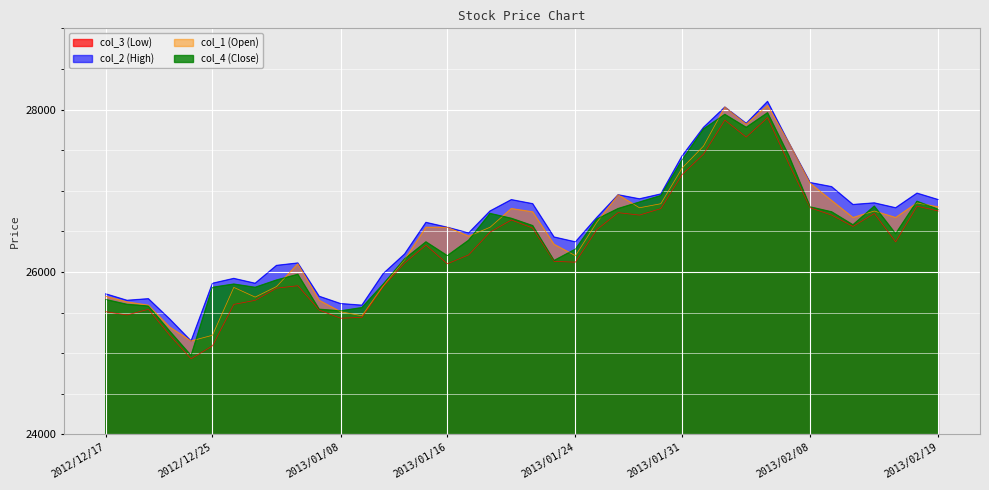

At which category does the chart reach its peak across all series?

2013/02/06